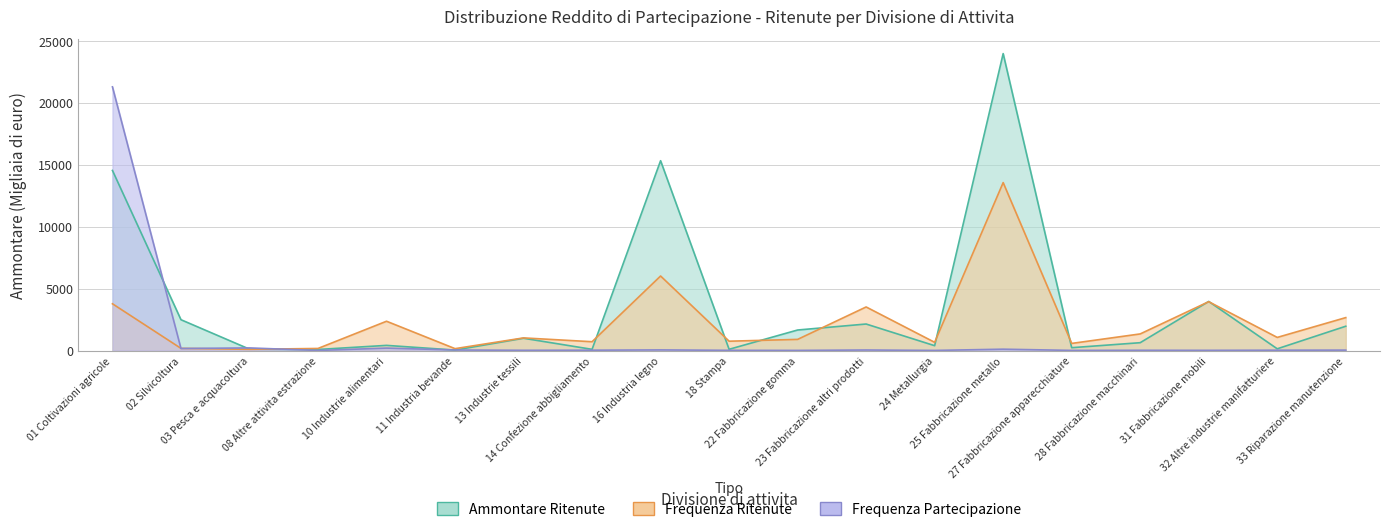

What is the difference between the Ammontare Ritenute values at 11 Industria bevande and 13 Industrie tessili?

952